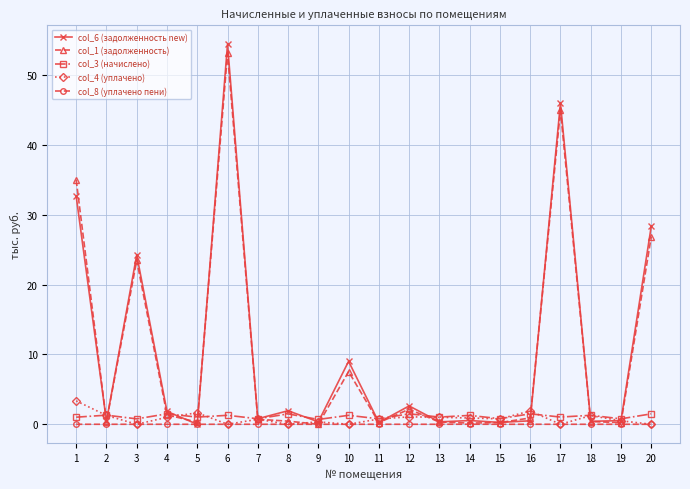

Which series ends up on top after the final intersection of col_4 (уплачено) and col_6 (задолженность new)?

col_6 (задолженность new)